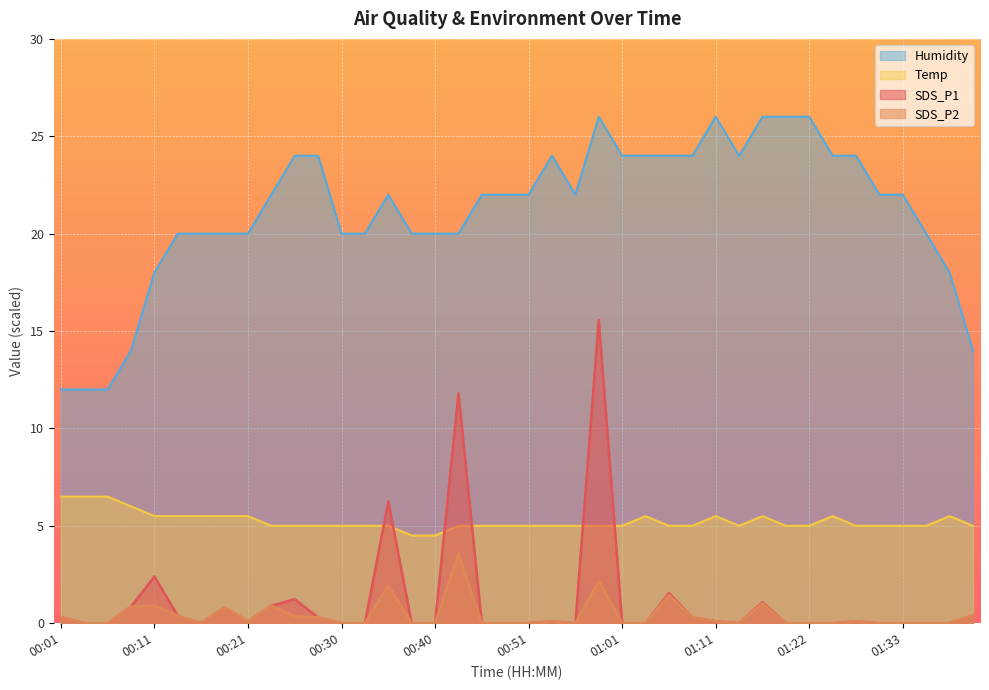

Between 00:45 and 00:40, which is larger?

00:45